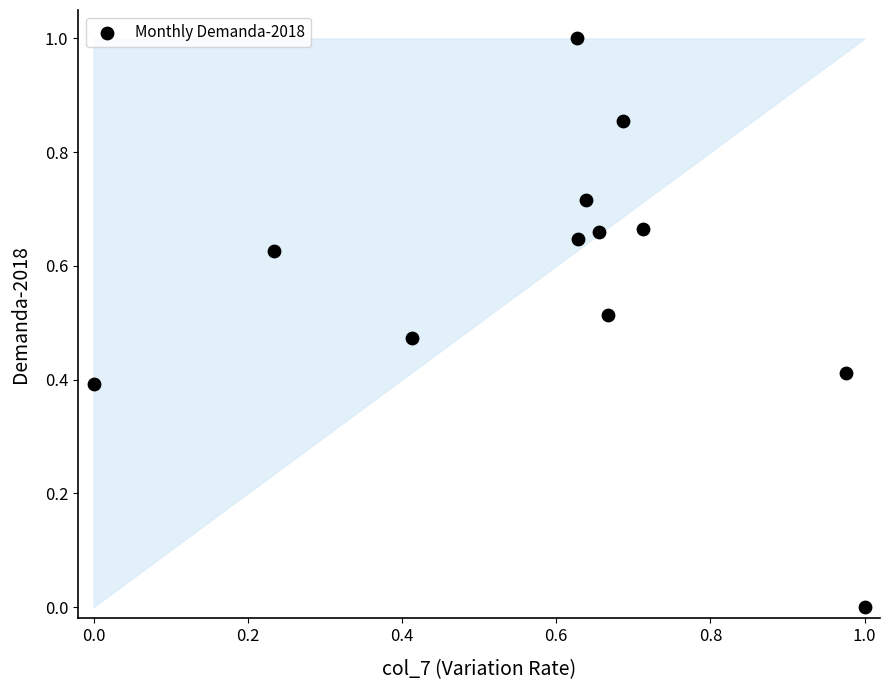

What is the range of X values (max minus min)?

1.0